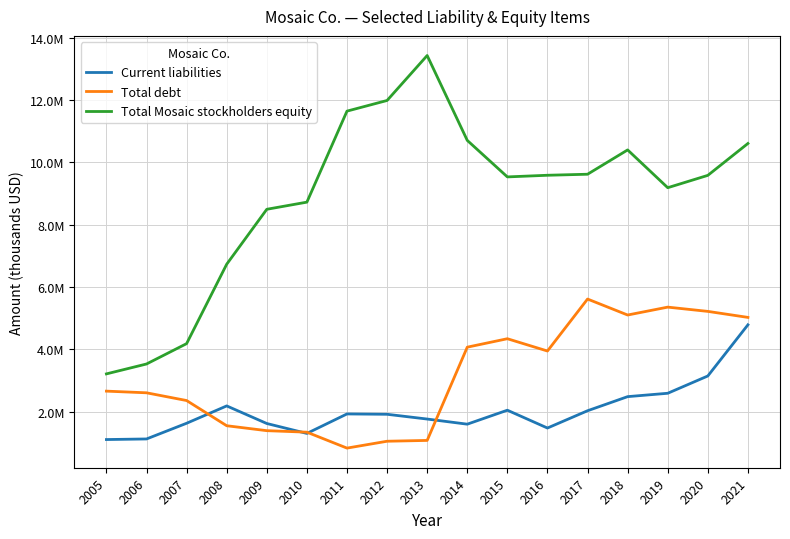

At which label does Total debt first exceed 2660100?

2014